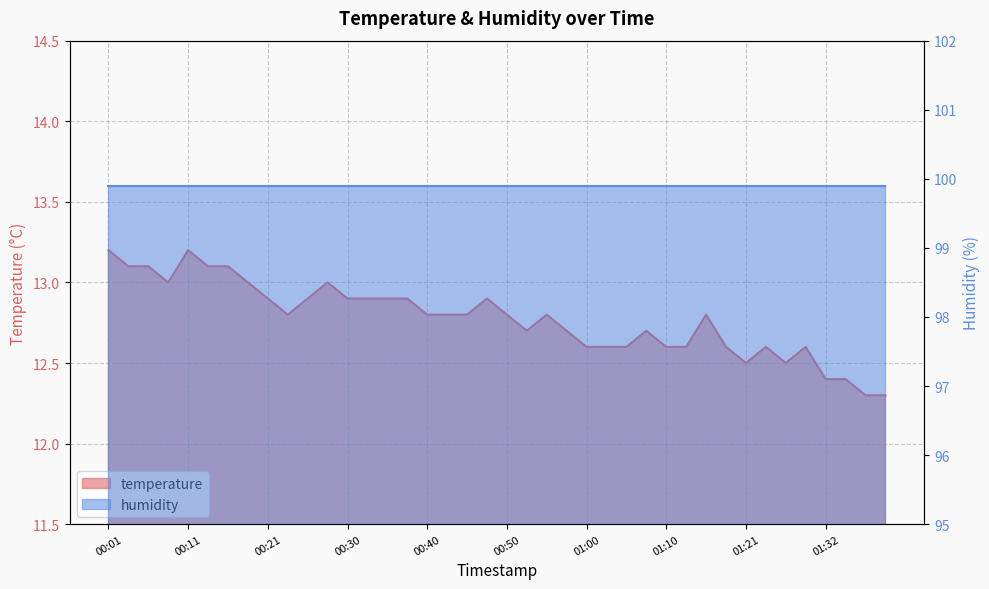

What is the label of the 12th point from the left?

00:28